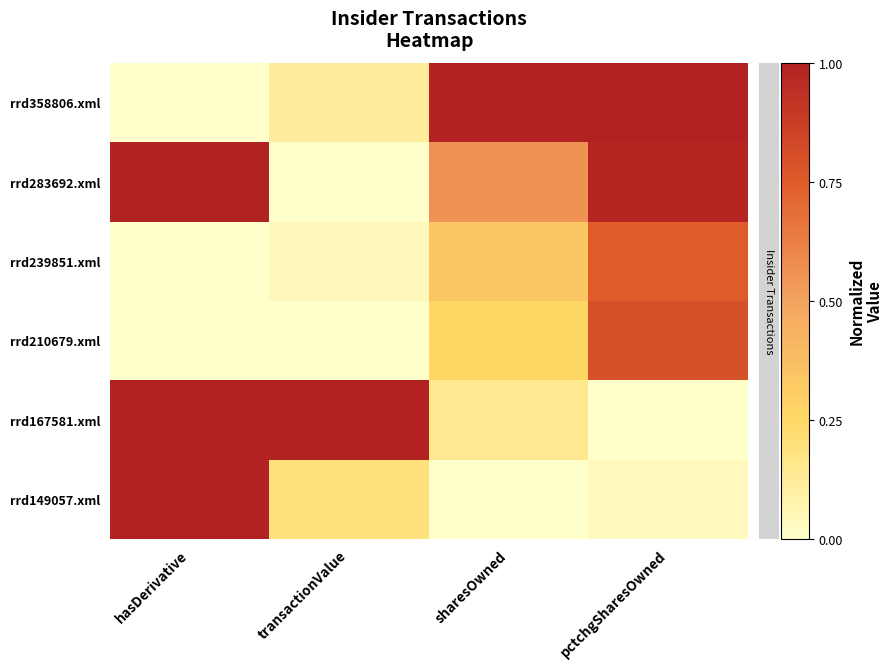

Between transactionValue and pctchgSharesOwned, which series saw the biggest shift?

rrd167581.xml